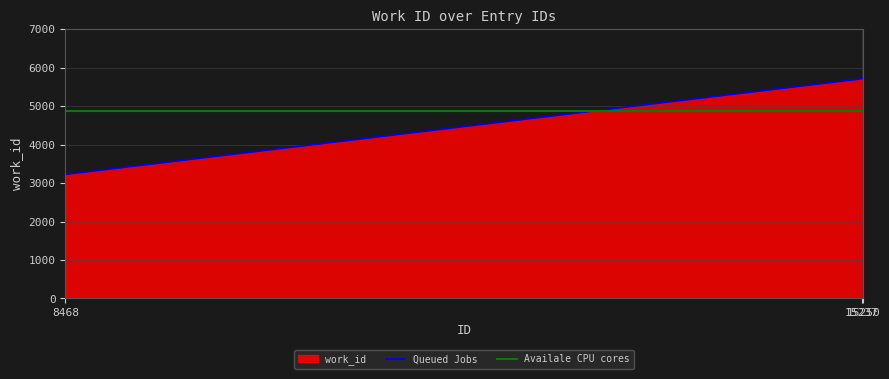

What is the difference between the maximum and minimum values?

2496